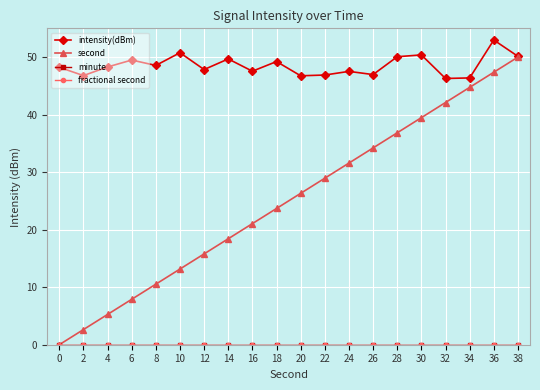

True or false: minute has more than 2 points higher than both neighbors.

False